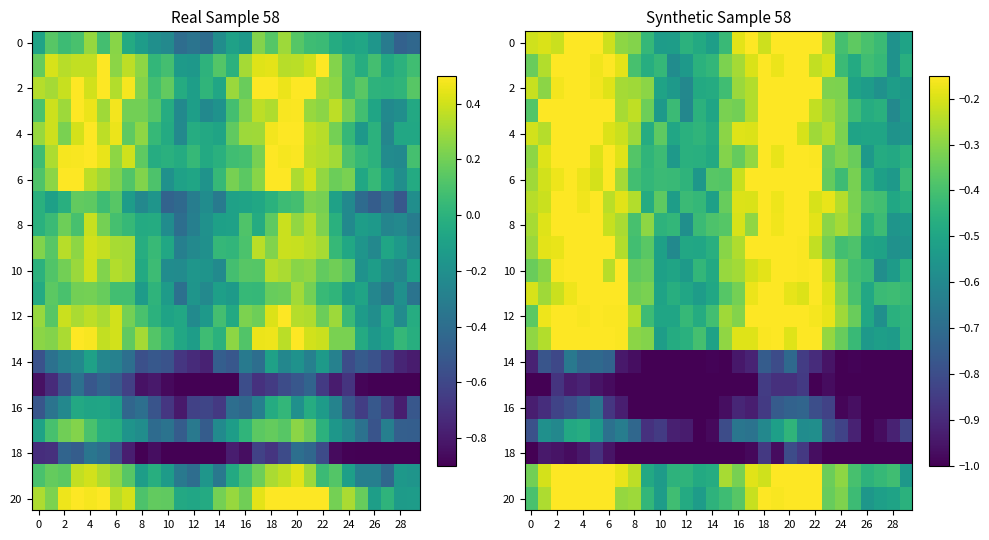

What is the total value across all series at 20?

-12.5